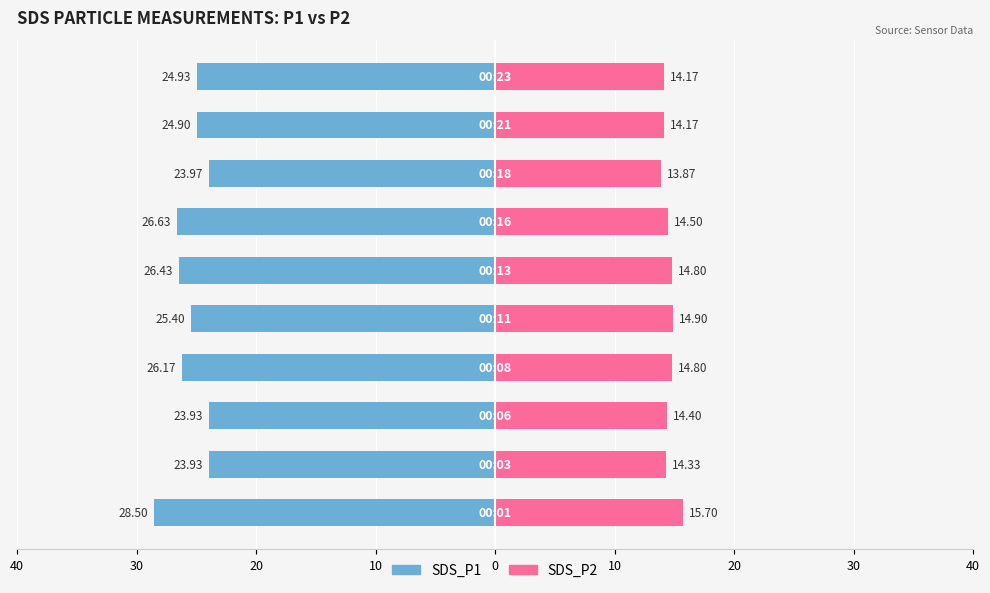

How many bars are there in total?

20